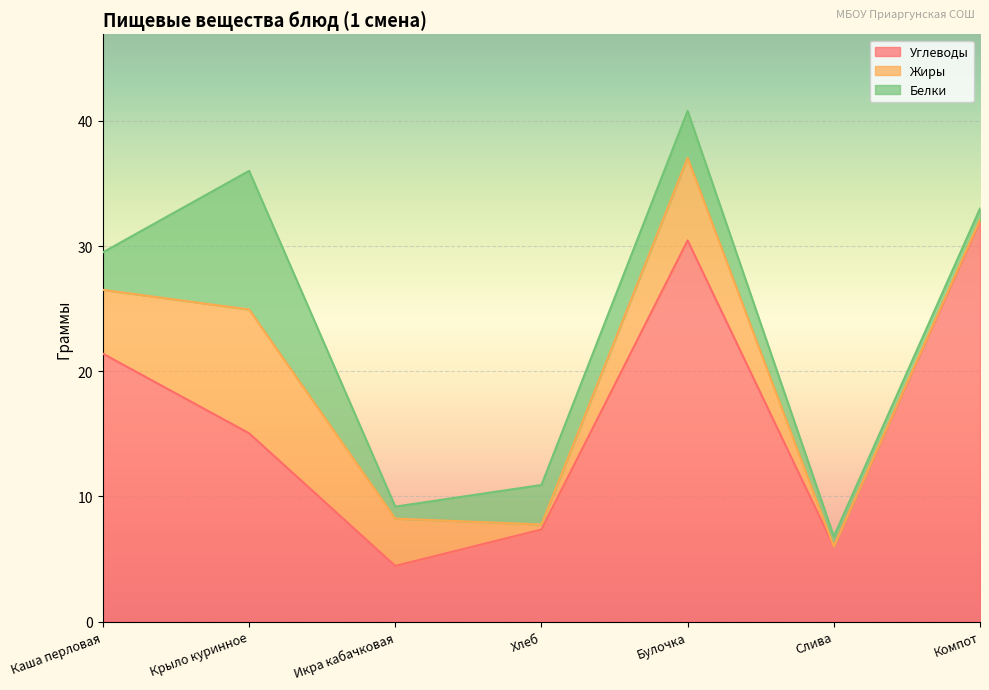

True or false: Жиры has more than 0 points higher than both neighbors.

True